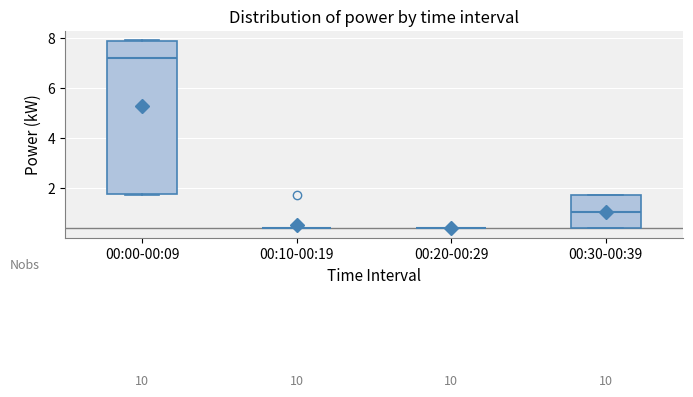

Reading left to right, transcribe this box plot: for each box, give where its median line is, the range the box spans, and where its two whiskers end, as read against the y-axis. The values are not printed on the chart, so give them approximately, as read against the axis.

00:00-00:09: median 7.2, box 1.8 to 7.8, whiskers 1.8 to 8.0
00:10-00:19: box collapsed to a line at 0.4, whiskers 0.4 to 0.4
00:20-00:29: box collapsed to a line at 0.4, whiskers 0.4 to 0.4
00:30-00:39: median 1.0, box 0.4 to 1.6, whiskers 0.4 to 1.8